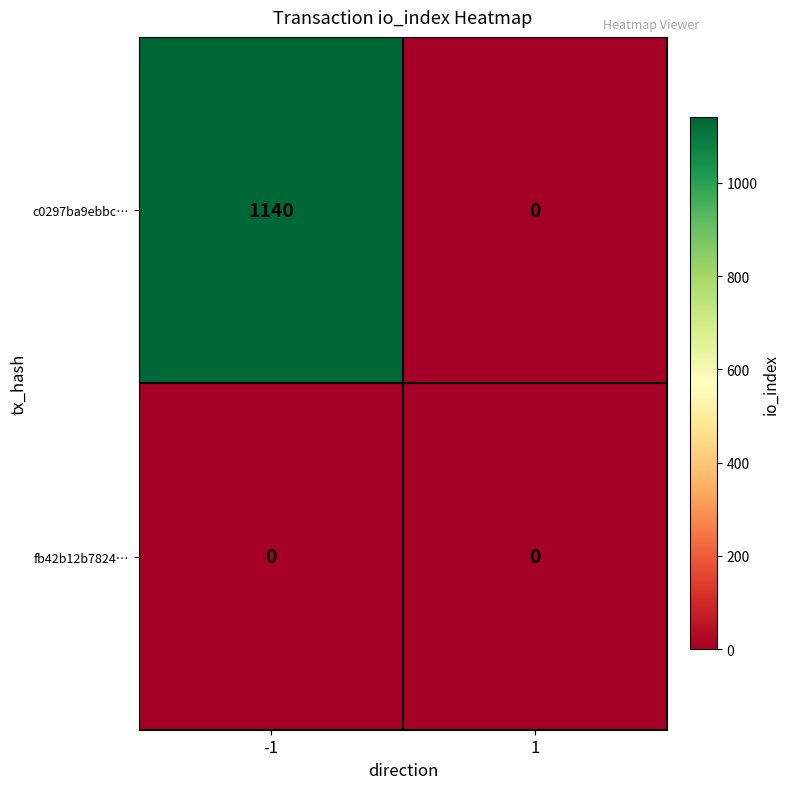

How many data points in c0297ba9ebbc… are less than 1140?

1